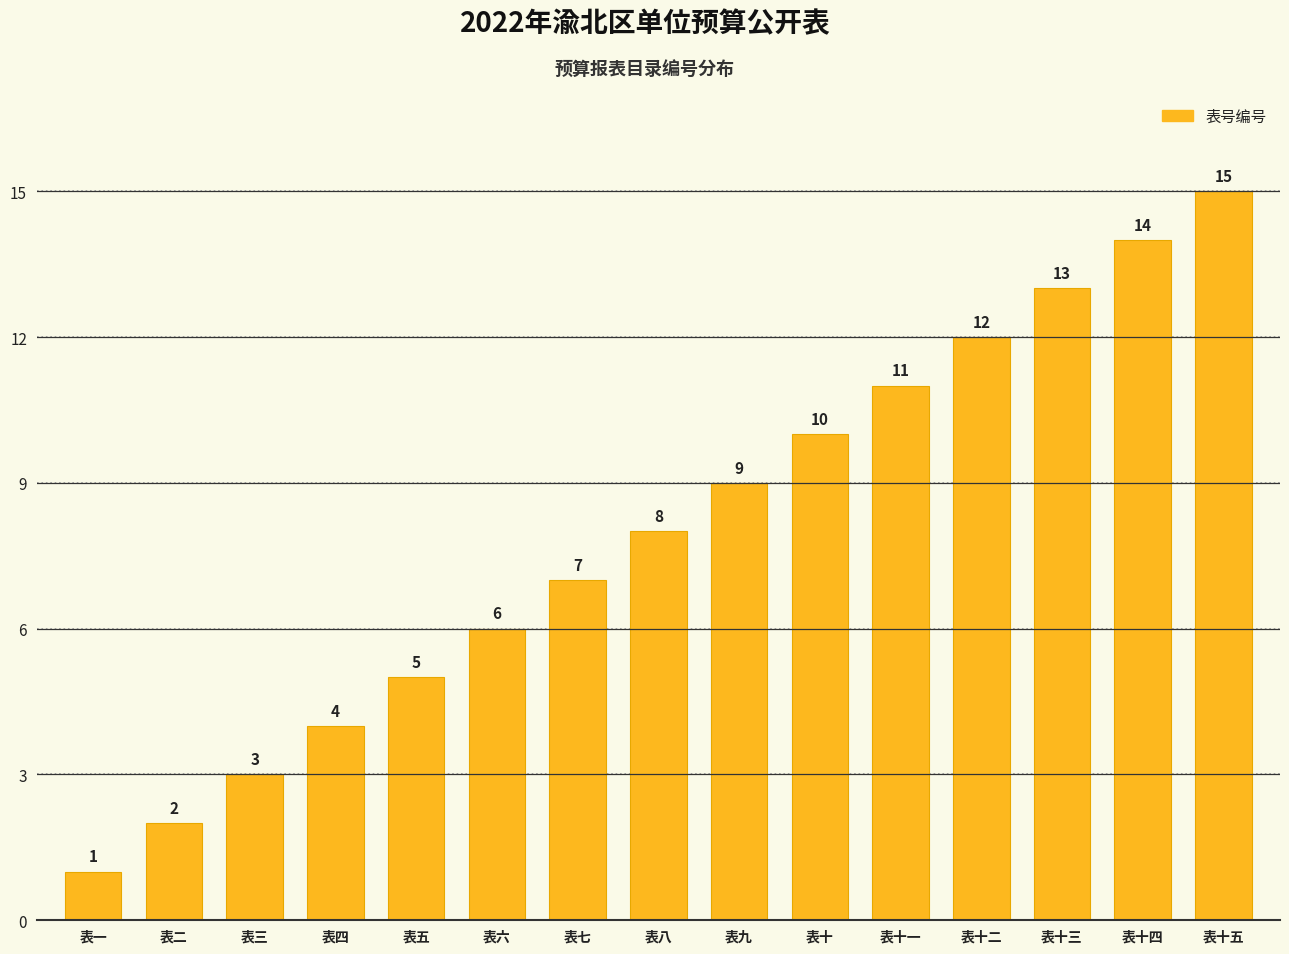

At which category does the chart reach its peak across all series?

表十五